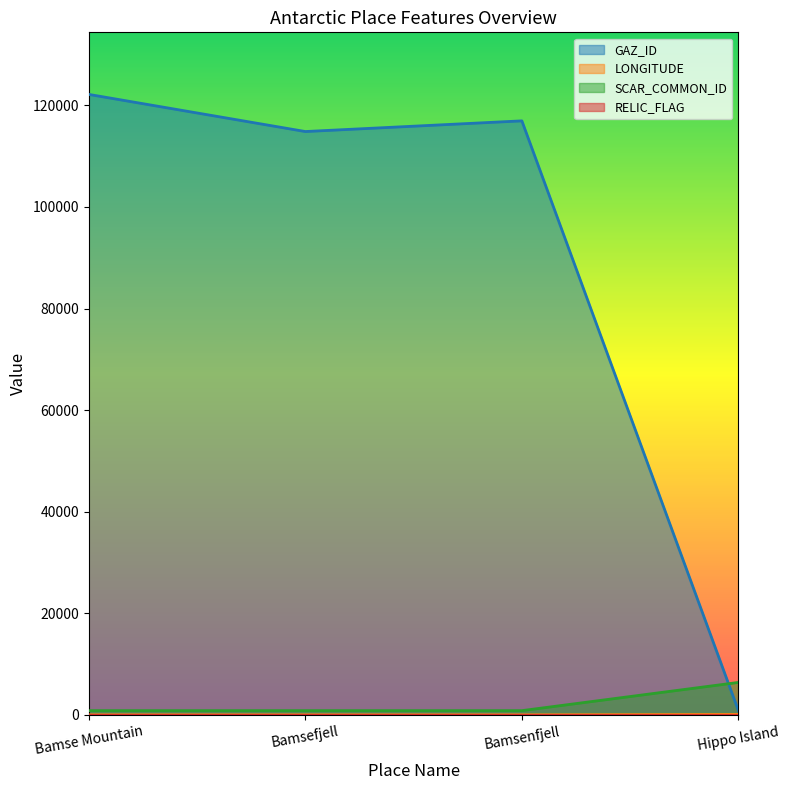

Is the value of GAZ_ID at Bamsenfjell greater than the value of SCAR_COMMON_ID at Bamsenfjell?

Yes